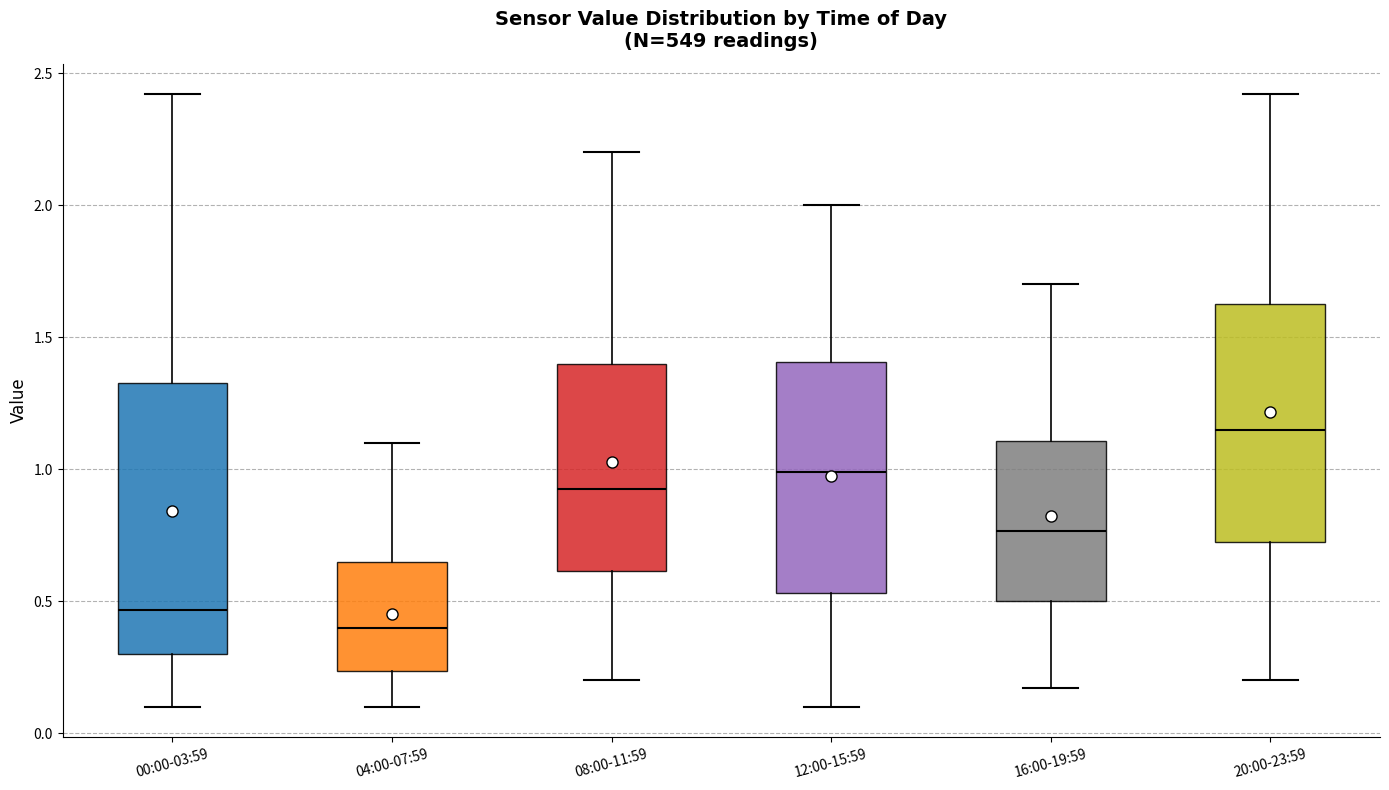

Reading left to right, read every box against the y-axis: the position of its median line, the range the box covers, and the ends of its whiskers. The values are not printed on the chart, so give them approximately, as read against the axis.

00:00-03:59: median 0.45, box 0.30 to 1.35, whiskers 0.10 to 2.40
04:00-07:59: median 0.40, box 0.25 to 0.65, whiskers 0.10 to 1.10
08:00-11:59: median 0.95, box 0.60 to 1.40, whiskers 0.20 to 2.20
12:00-15:59: median 1.00, box 0.55 to 1.40, whiskers 0.10 to 2.00
16:00-19:59: median 0.75, box 0.50 to 1.10, whiskers 0.15 to 1.70
20:00-23:59: median 1.15, box 0.70 to 1.65, whiskers 0.20 to 2.40